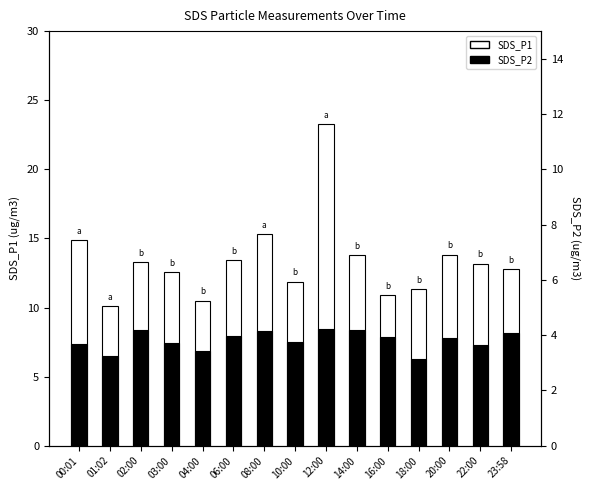

Is it true that SDS_P1 equals 14.9 at 00:01?

True